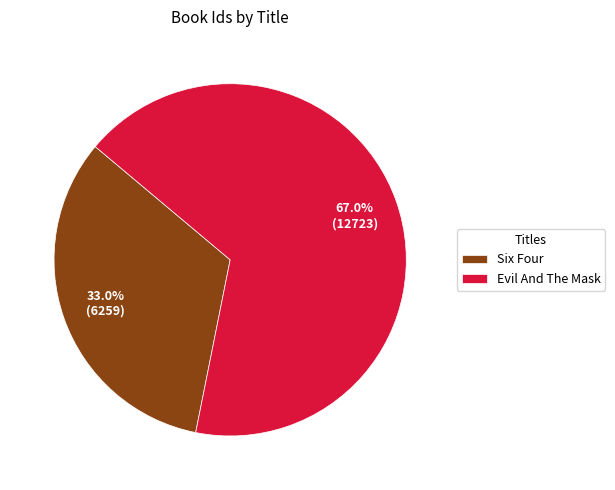

To the nearest percent, what portion does Six Four represent?

33%